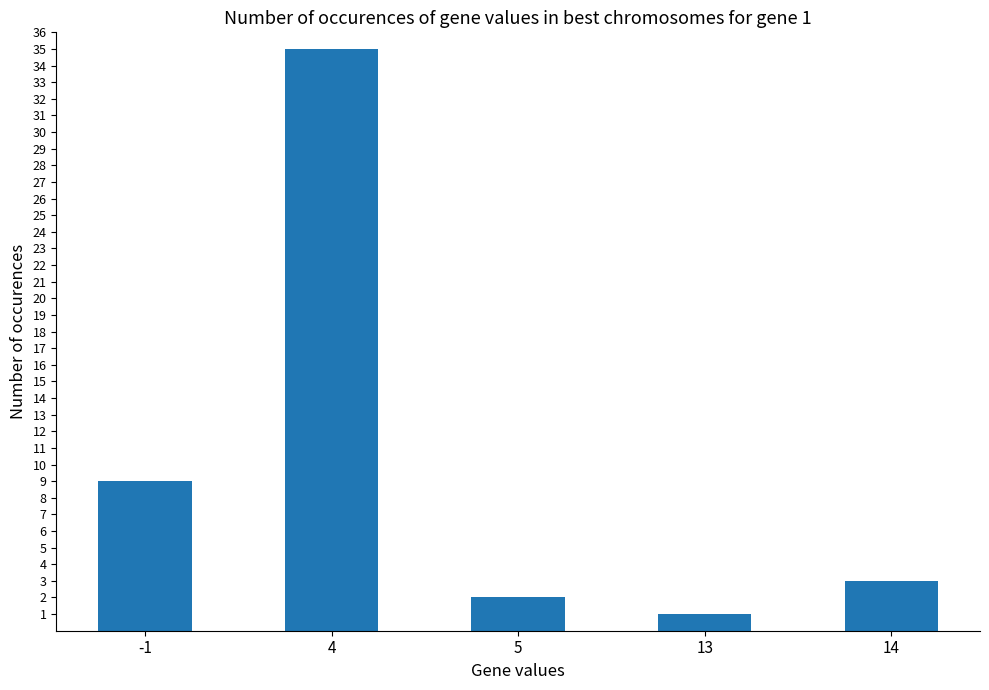

List the labels in order of value, largest first.

4, -1, 14, 5, 13